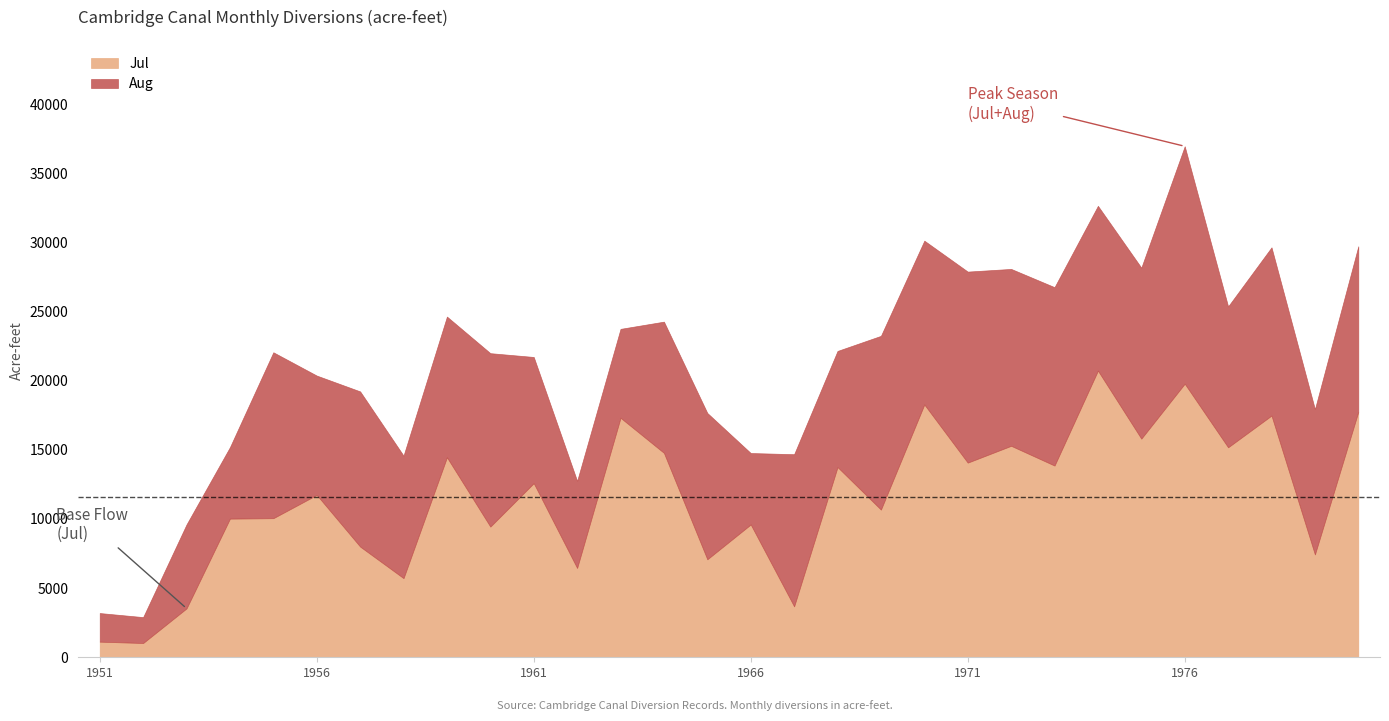

Between which two adjacent categories do Aug and Jul first intersect?

1953 and 1954